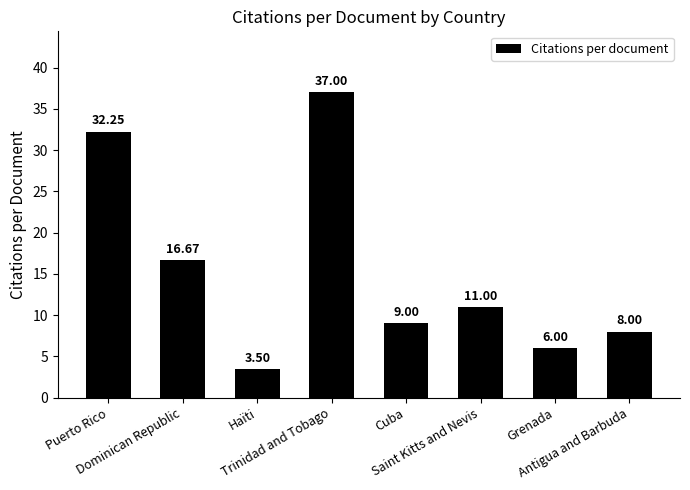

What is the difference between the maximum and second lowest values?

31.0